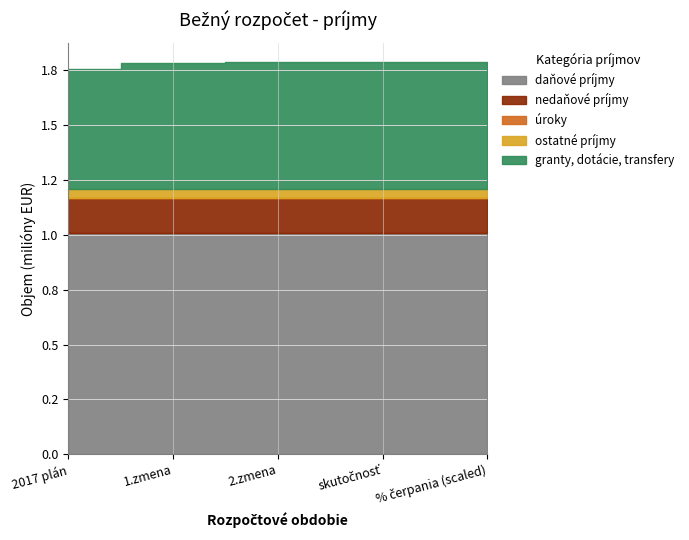

The daňové príjmy series shows 1414444 at daňové príjmy. True or false?

False